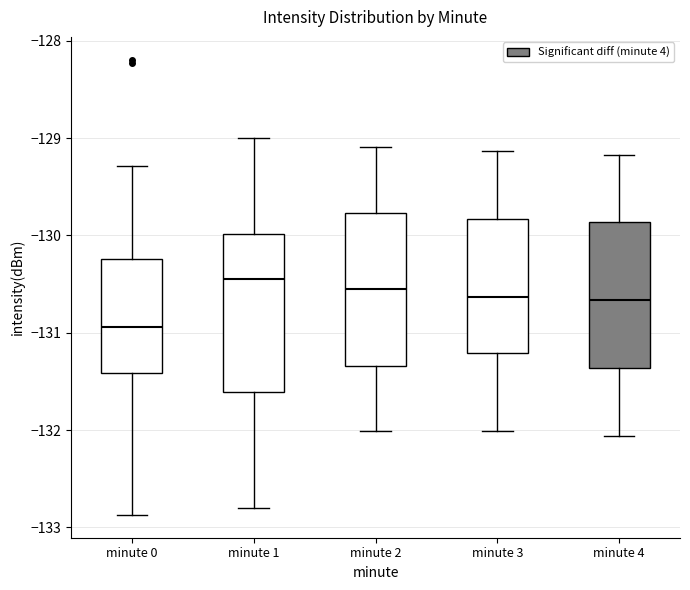

Reading left to right, transcribe this box plot: for each box, give where its median line is, the range the box spans, and where its two whiskers end, as read against the y-axis. The values are not printed on the chart, so give them approximately, as read against the axis.

minute 0: median -130.9, box -131.4 to -130.2, whiskers -132.9 to -129.3
minute 1: median -130.4, box -131.6 to -130.0, whiskers -132.8 to -129.0
minute 2: median -130.5, box -131.3 to -129.8, whiskers -132.0 to -129.1
minute 3: median -130.6, box -131.2 to -129.8, whiskers -132.0 to -129.1
minute 4: median -130.7, box -131.4 to -129.9, whiskers -132.1 to -129.2